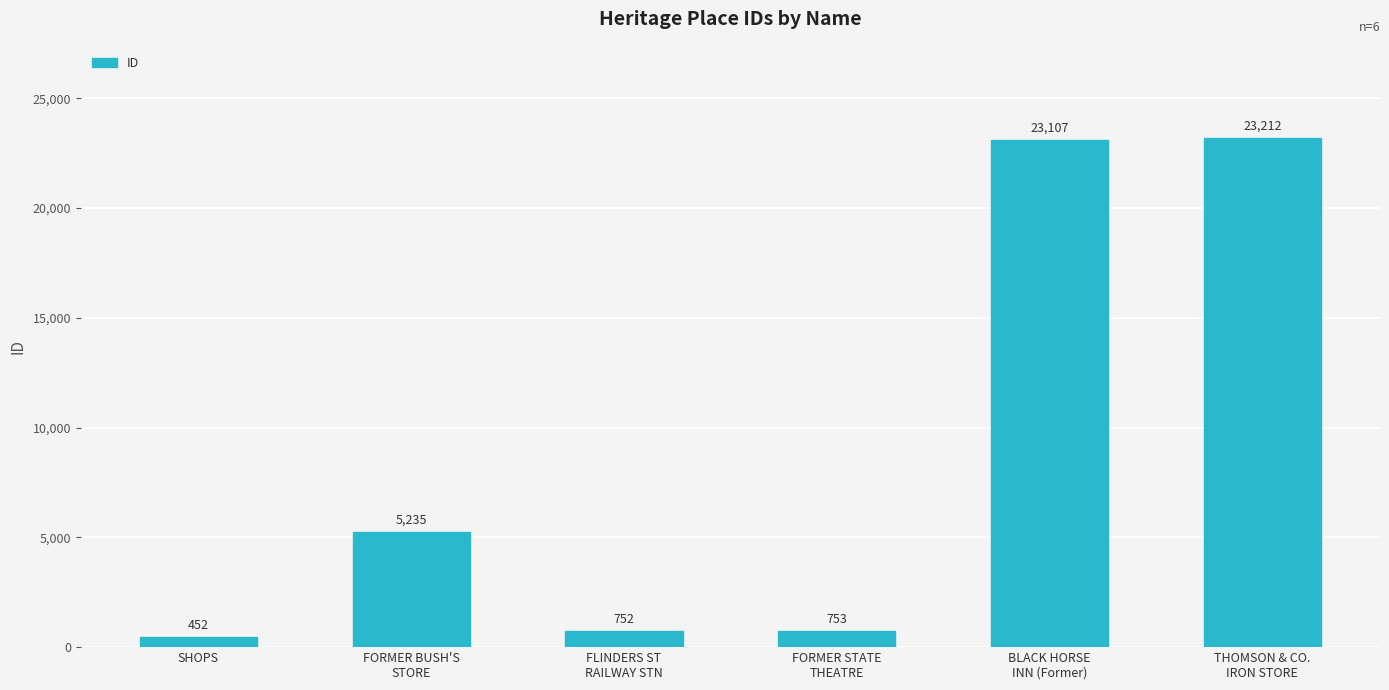

Which has a higher value, THOMSON & CO.
IRON STORE or SHOPS?

THOMSON & CO.
IRON STORE